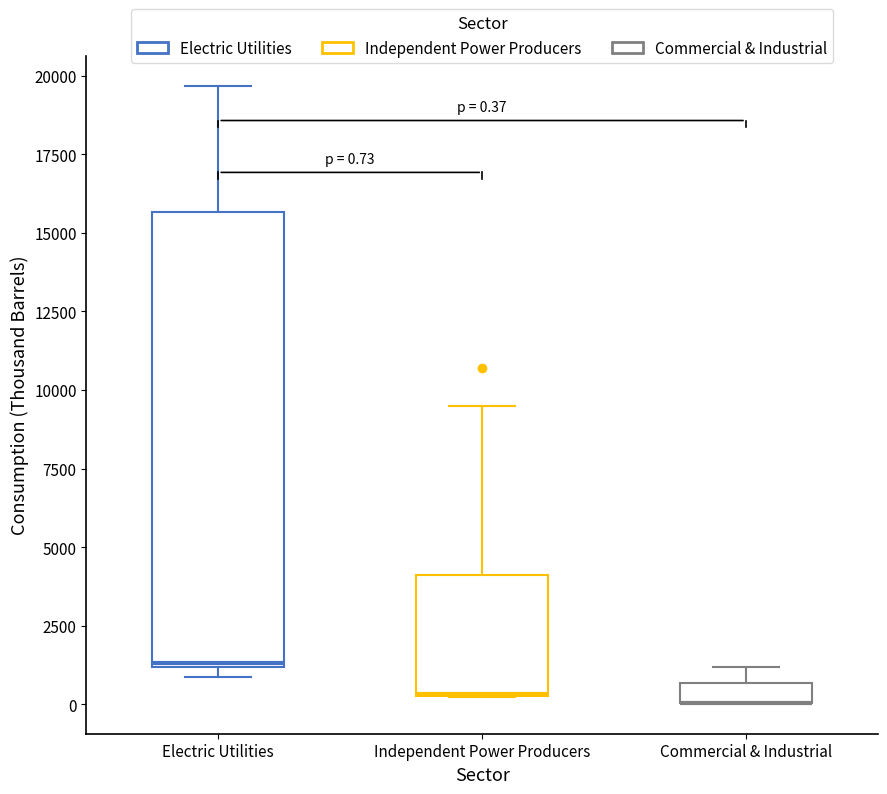

Which box is the tallest, from its lower edge to its upper edge?

Electric Utilities